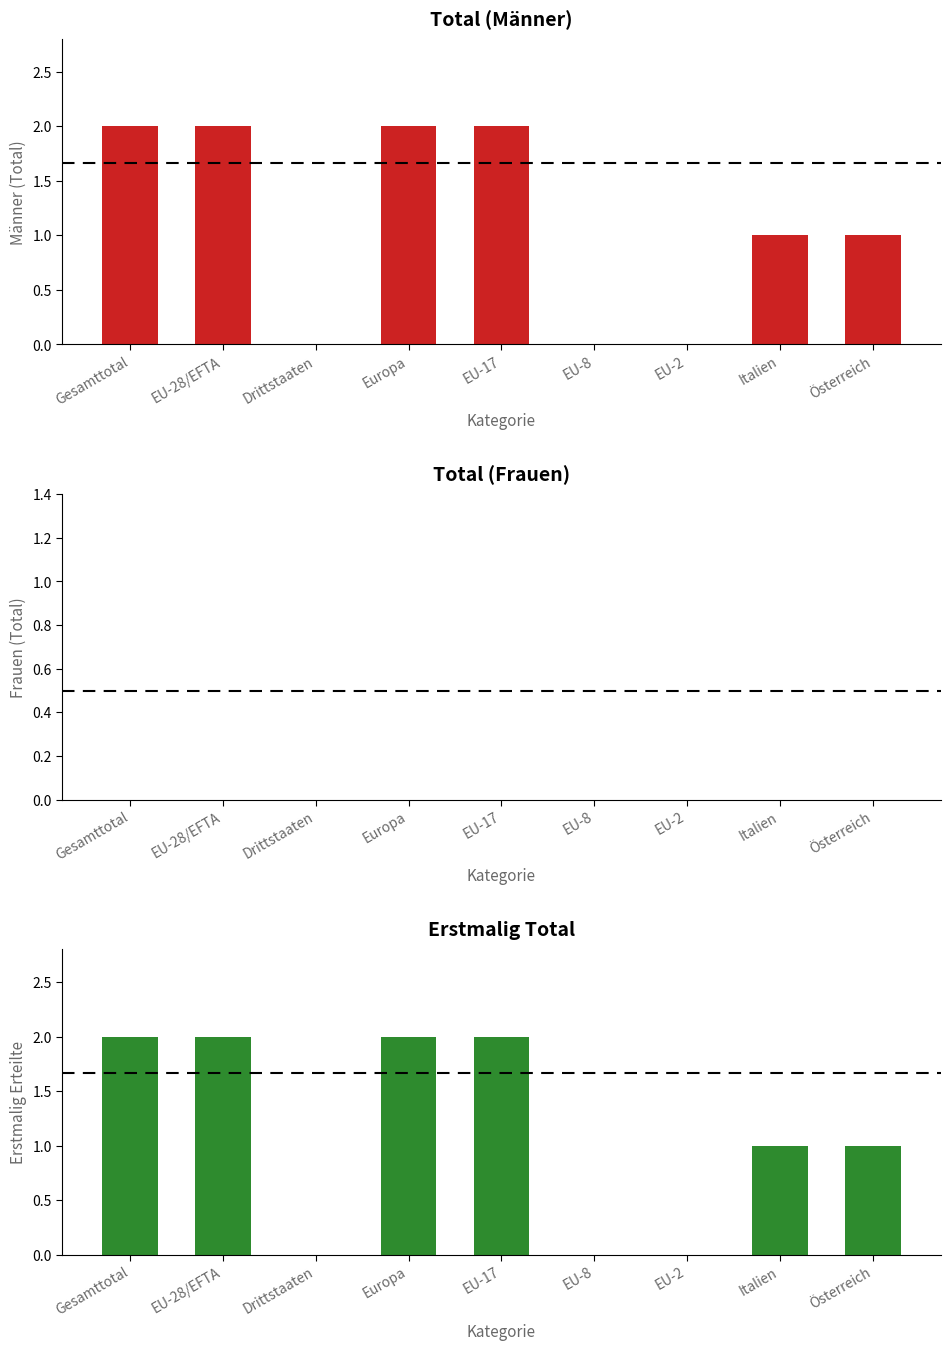

How many bars are there in each group?

3